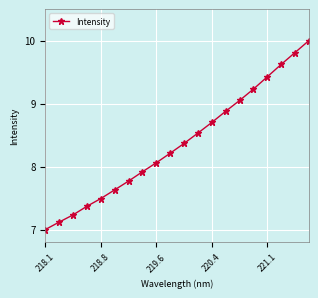

True or false: there are more than 1 points higher than both neighbors.

False